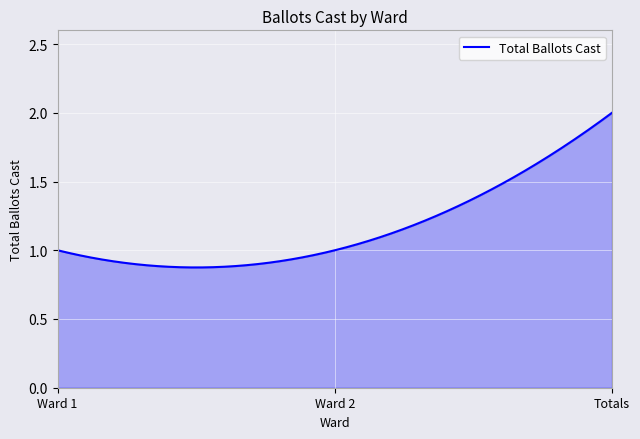

Does the chart have visible grid lines?

Yes